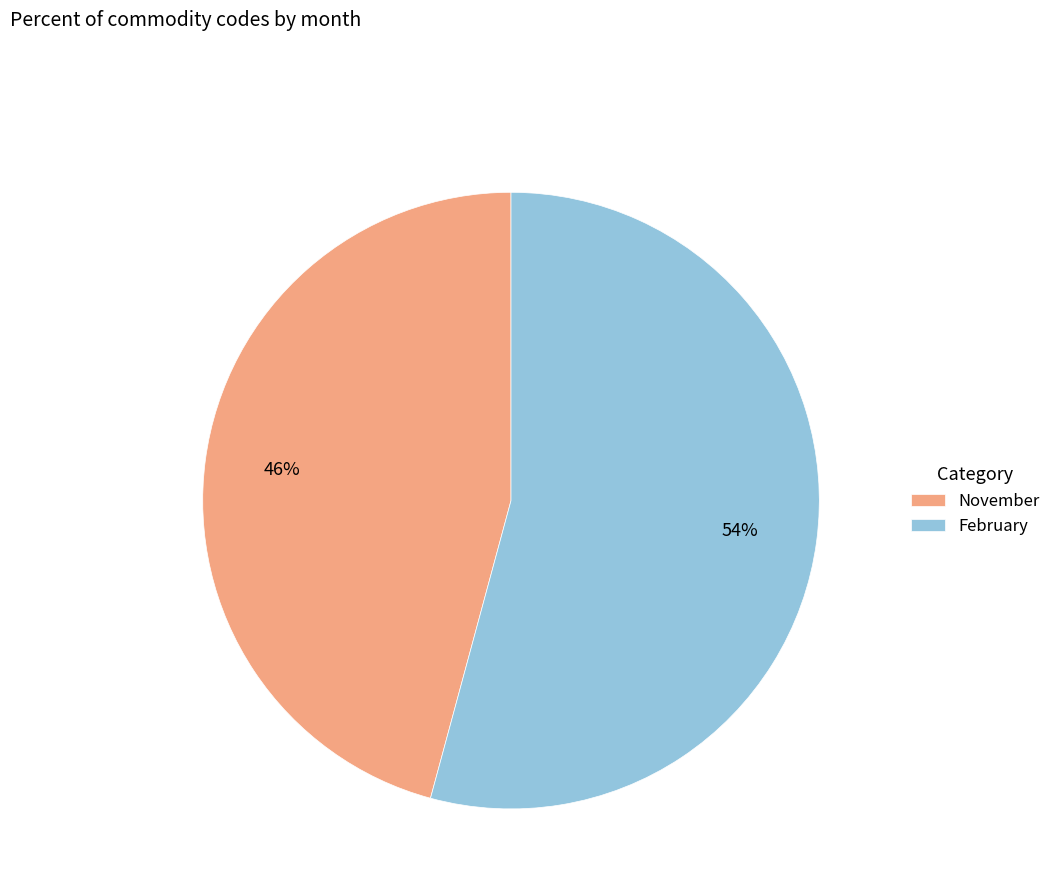

How many slices are in this pie chart?

2